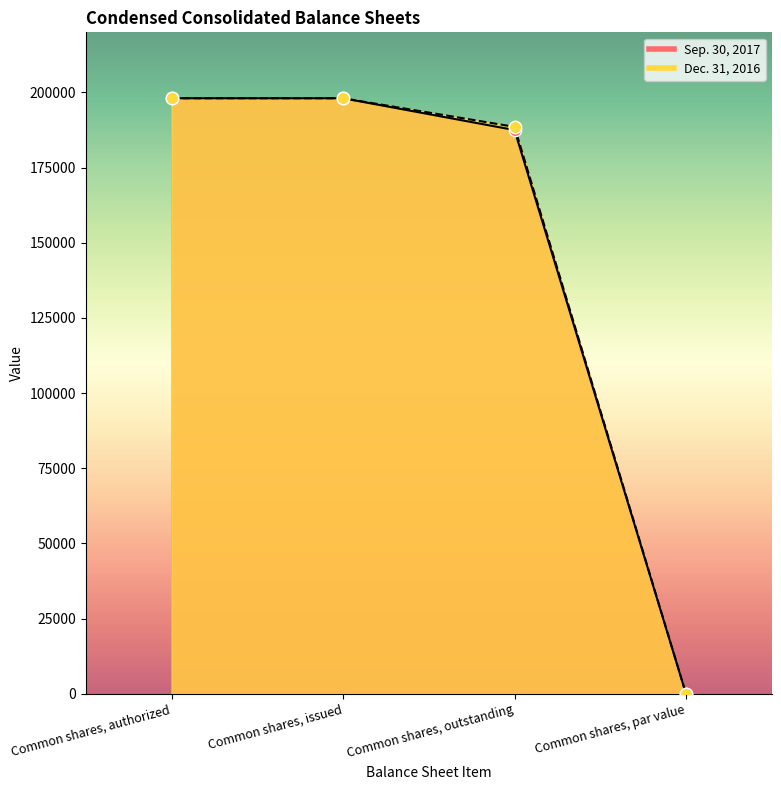

At which category is the sum across all series the highest?

Common shares, authorized